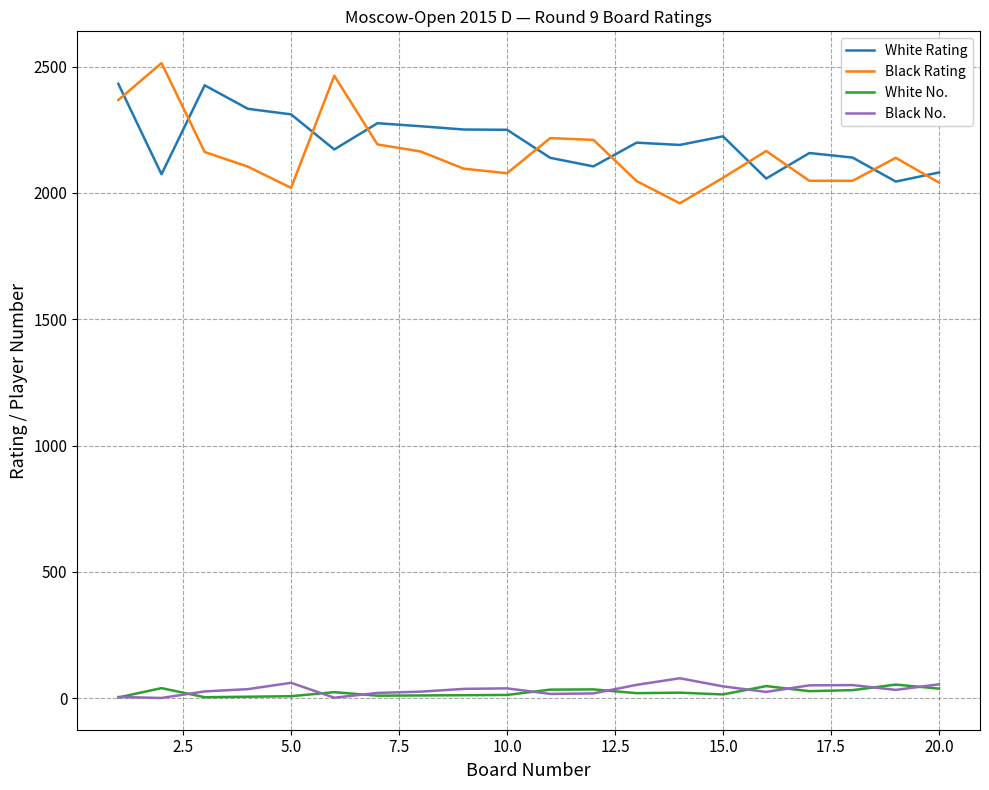

True or false: Black No. and Black Rating intersect in this chart.

False